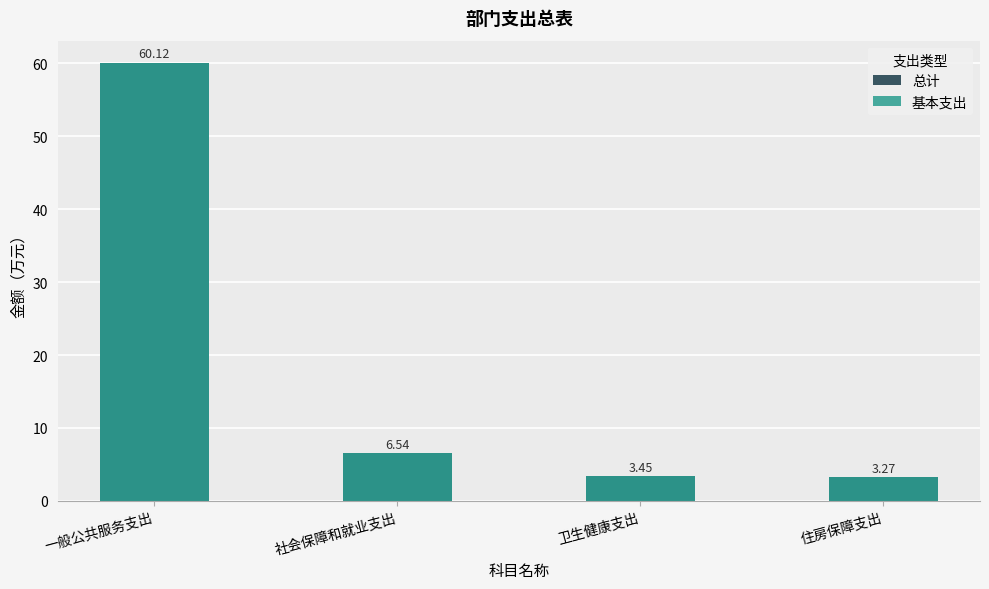

Rank the categories by 基本支出 value from highest to lowest.

一般公共服务支出, 社会保障和就业支出, 卫生健康支出, 住房保障支出